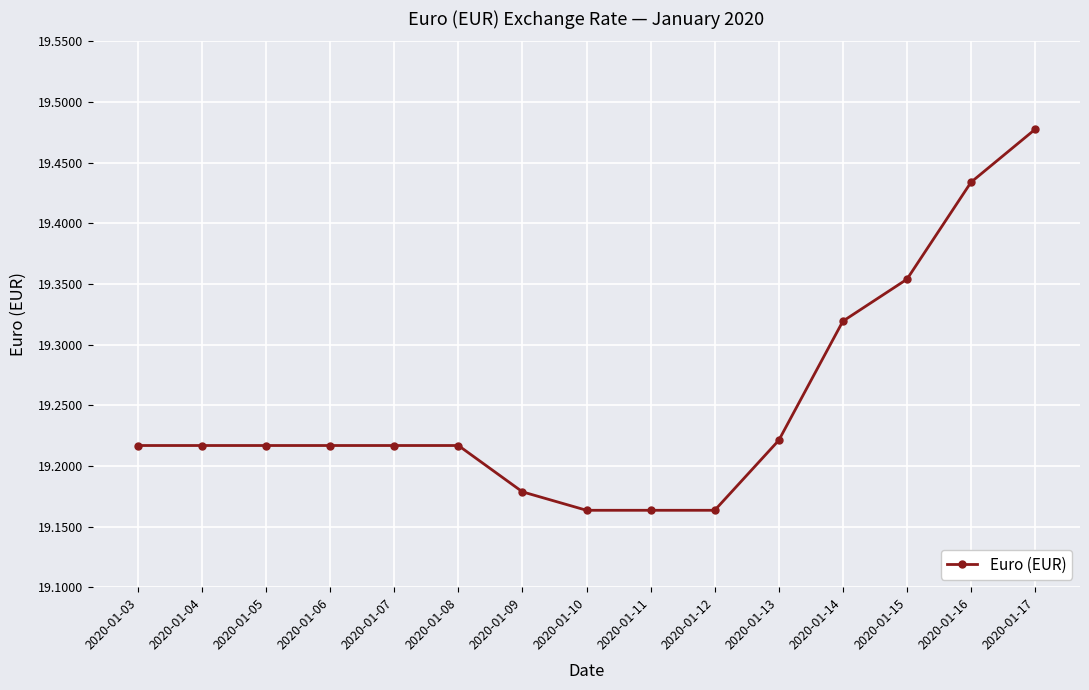

Count the values in the range 19 to 20.

15